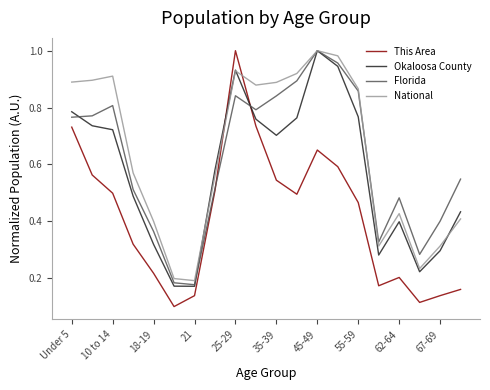

How many lines are shown in the chart?

4